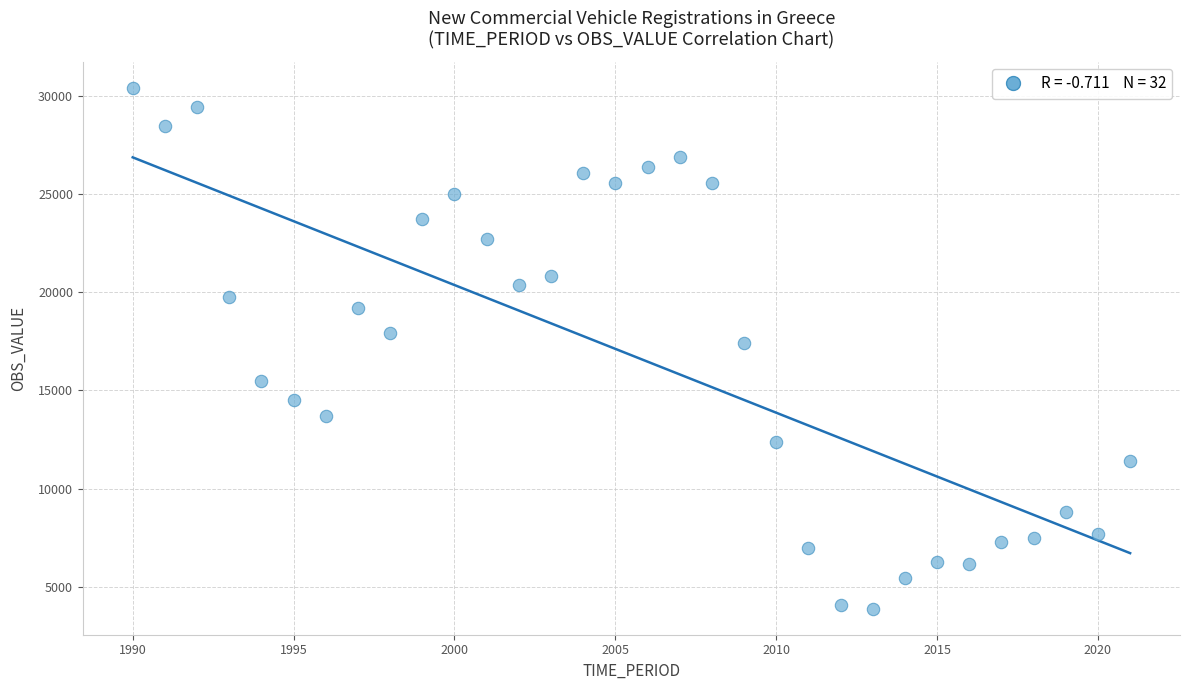

What is the range of Y values (max minus min)?

26551